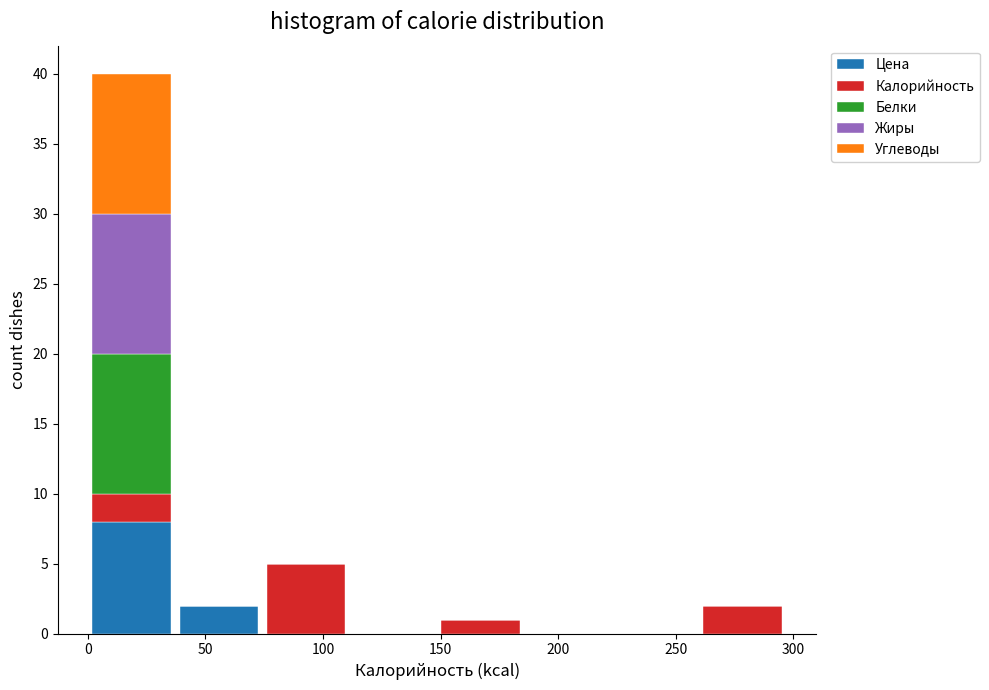

Reading left to right, transcribe this chart: for each stacked bar, give the range it covers on the x-axis and its total height. Neither the bar edges nor the heights are printed on the chart, so give them approximately, as read against the axes.

0 to 35: 40
35 to 75: 2
75 to 110: 5
110 to 150: 0
150 to 185: 1
185 to 225: 0
225 to 260: 0
260 to 295: 2